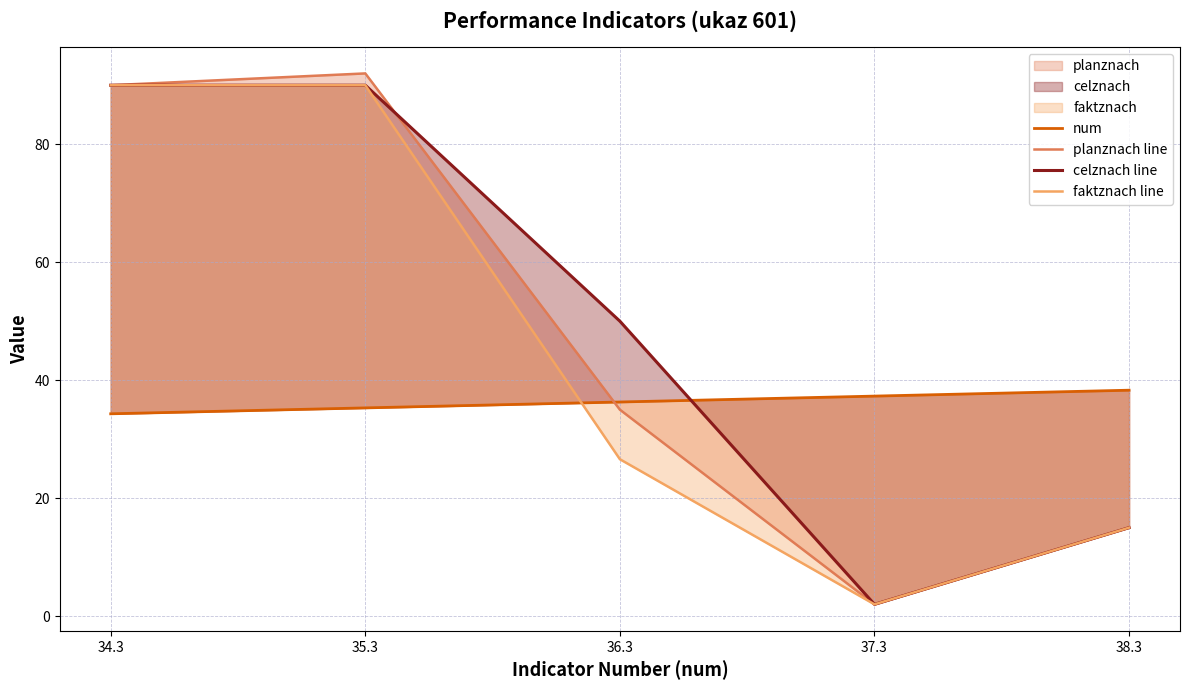

True or false: faktznach line and planznach line intersect in this chart.

False